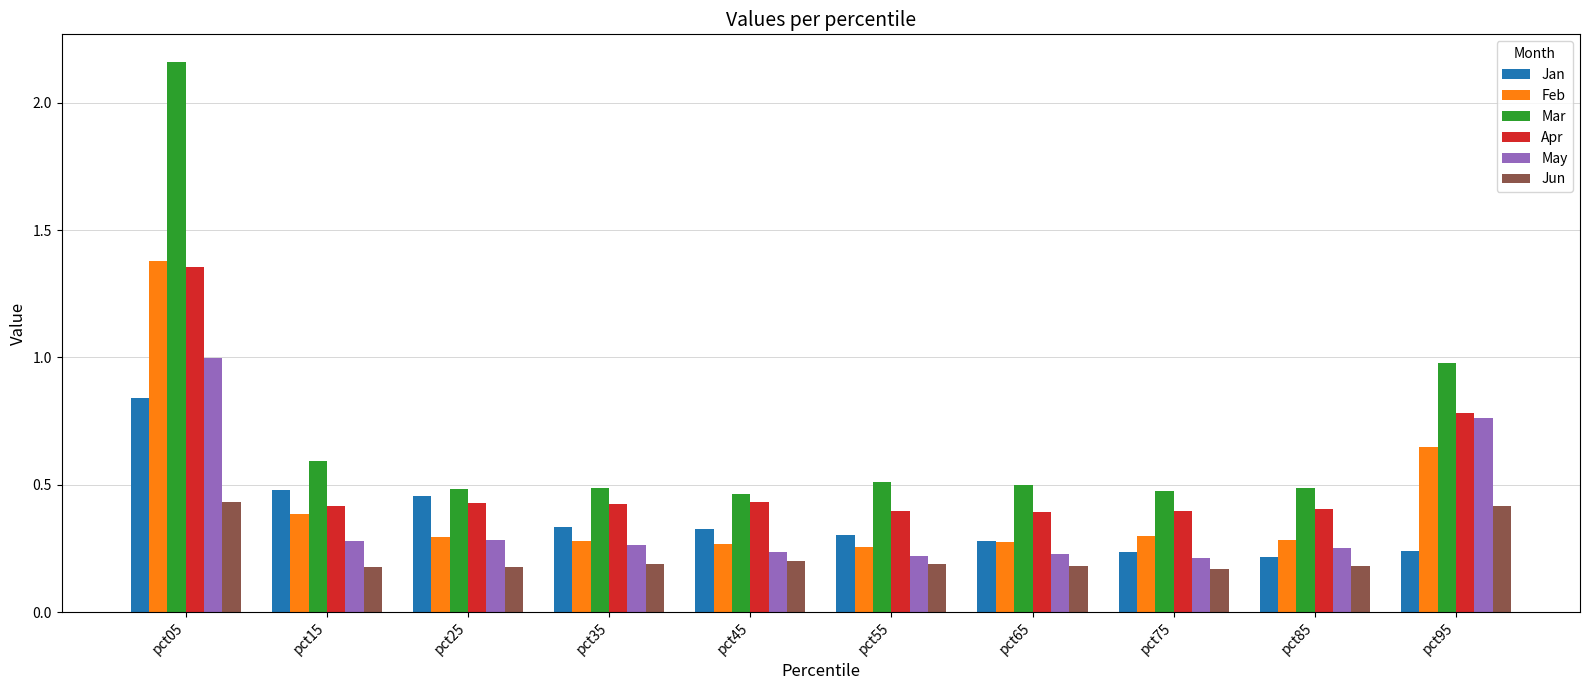

How many bars are there in each group?

6